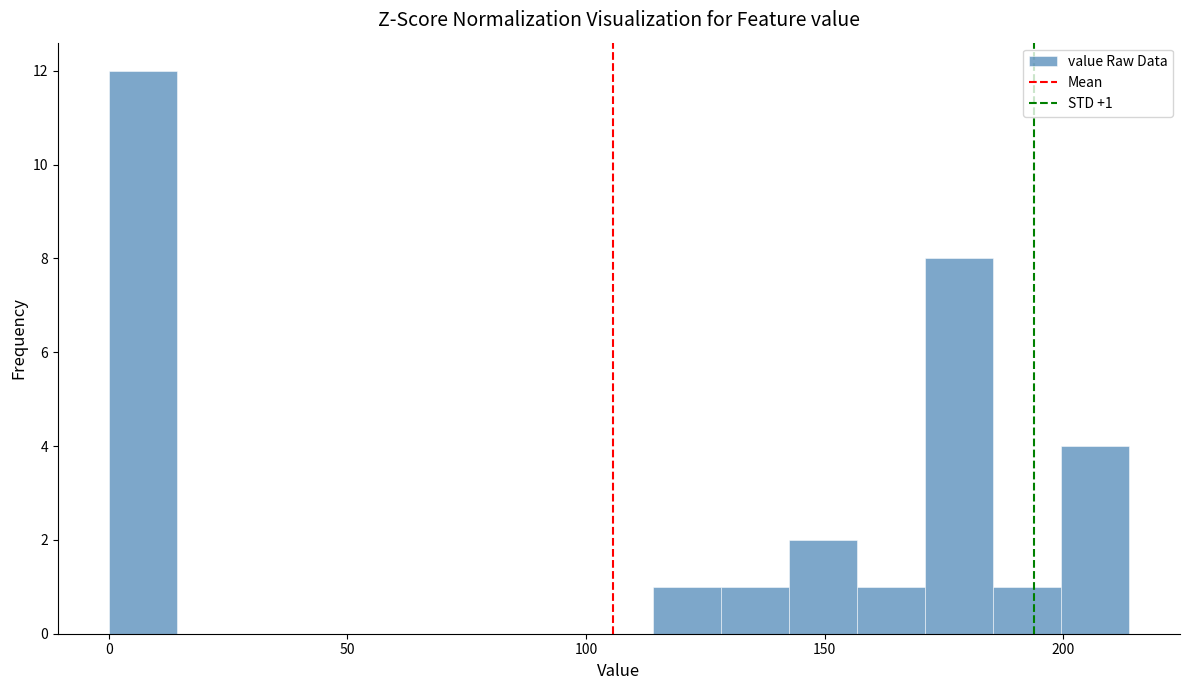

Read against the x-axis, roughly where is the centre of the tallest bar?

5